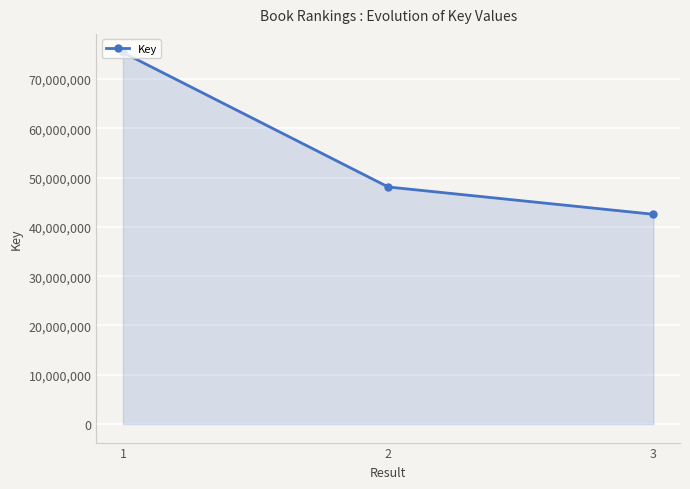

What value does the data have at 3?

42566644